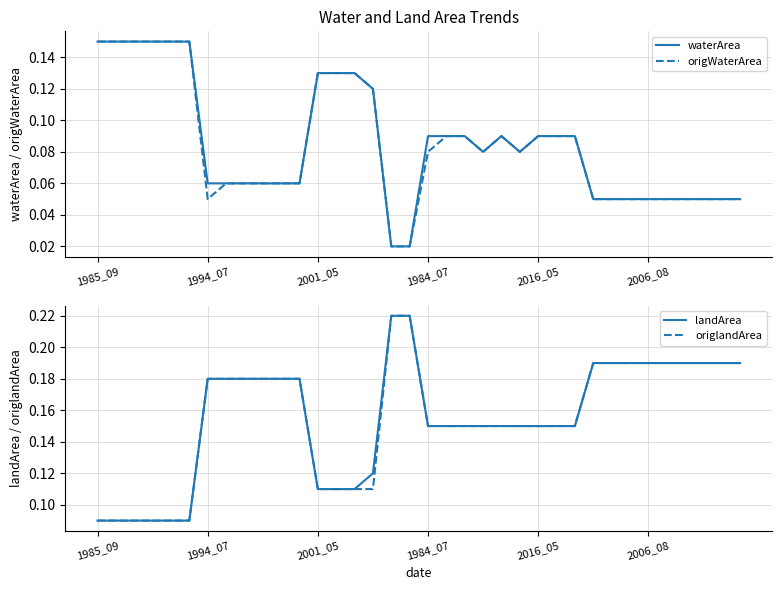

Between 1994_07 and 9, which series saw the biggest shift?

waterArea